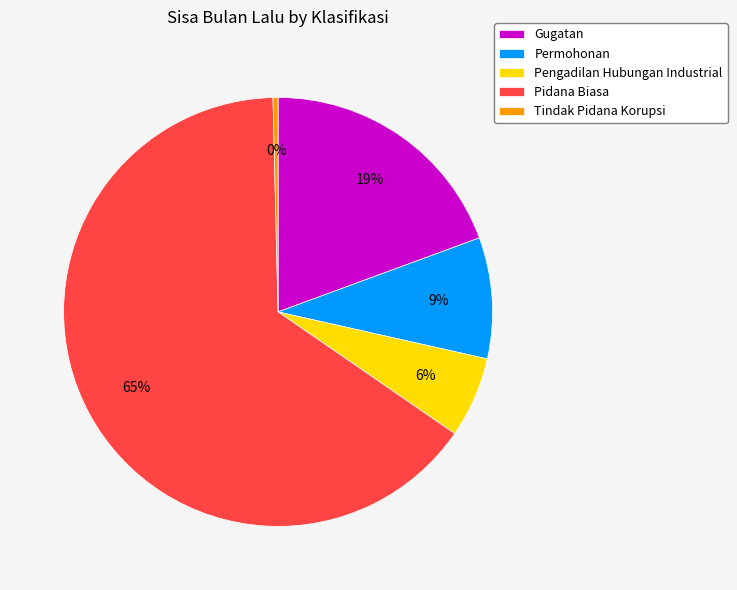

Is it true that Permohonan is 9% of the pie?

True